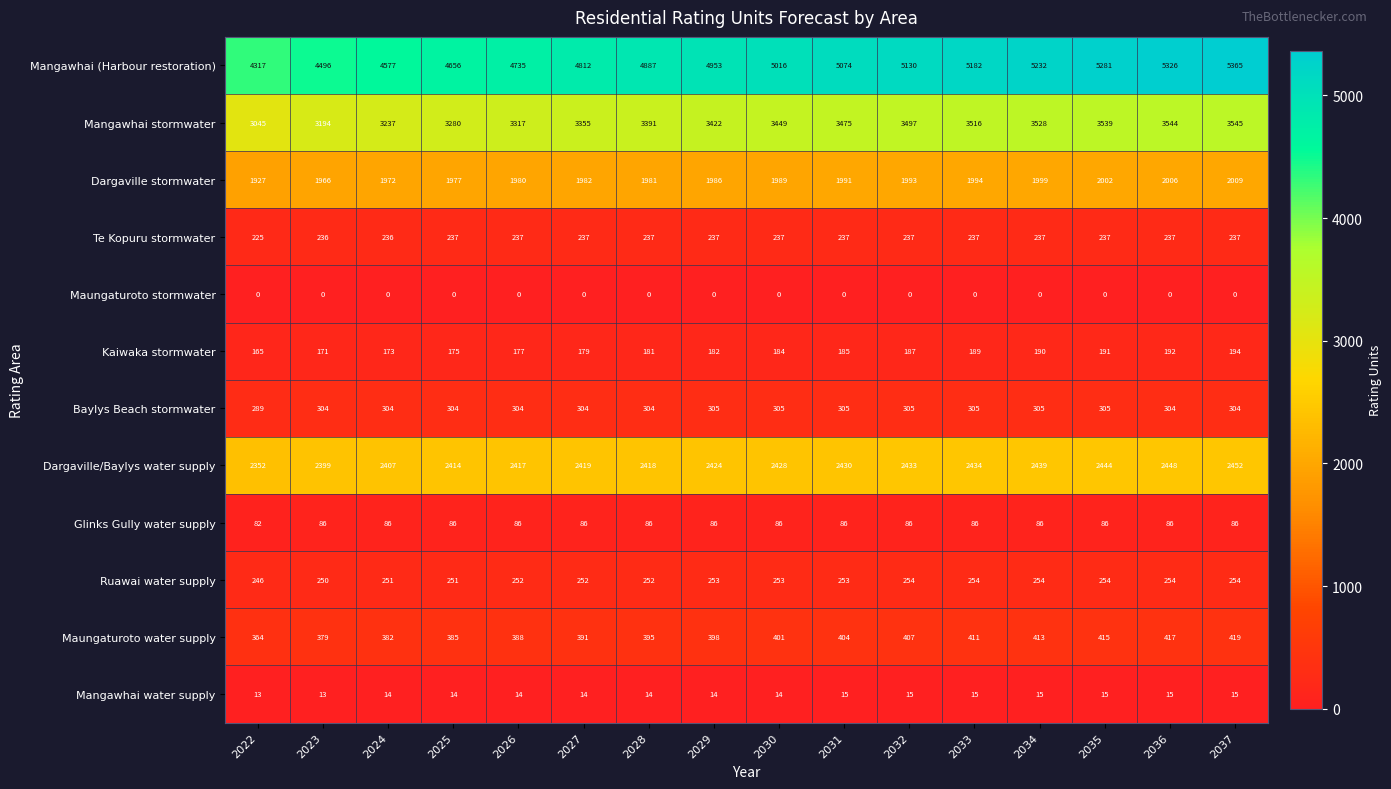

Is it true that Kaiwaka stormwater equals 84 at 2022?

False